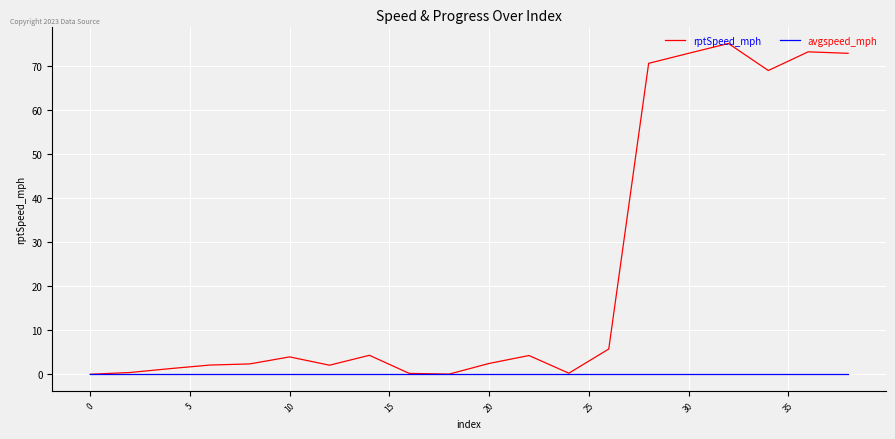

Which series has the largest range (max minus min)?

rptSpeed_mph